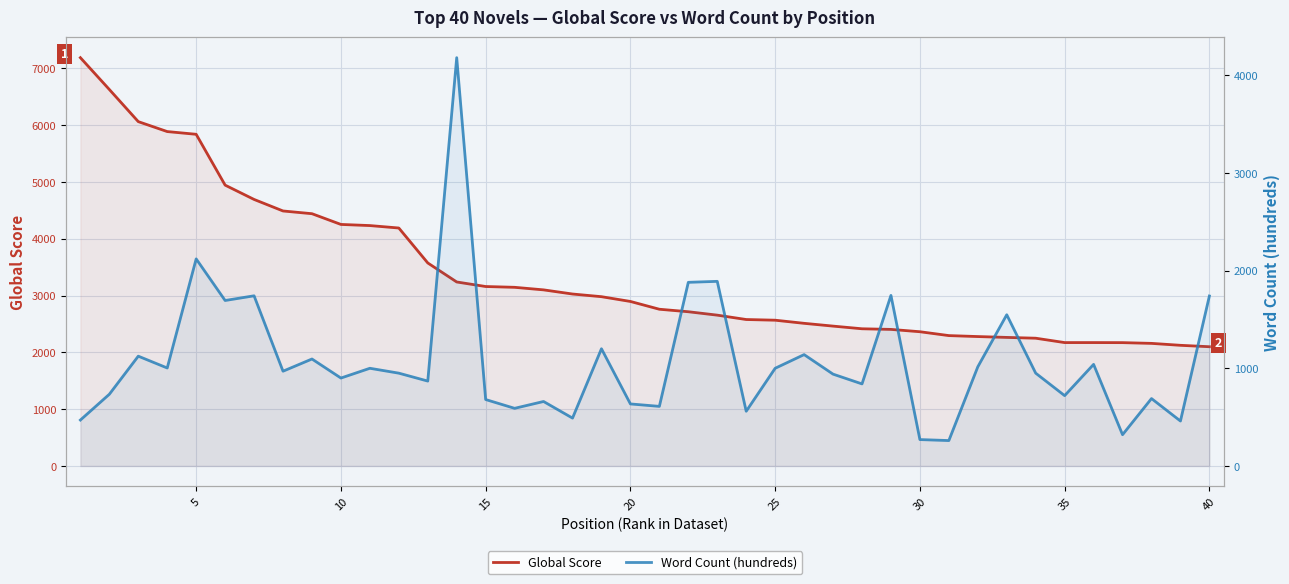

Is the value of Global Score at 25 greater than the value of Word Count (hundreds) at 23?

Yes